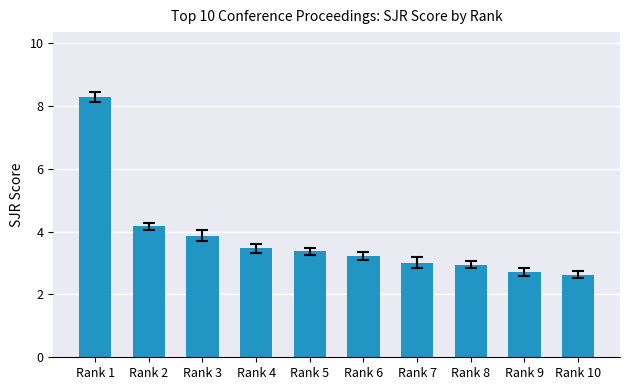

Reading left to right, list all the values displayed in this chart.

8.3	4.2	3.9	3.5	3.4	3.2	3.0	2.9	2.7	2.6